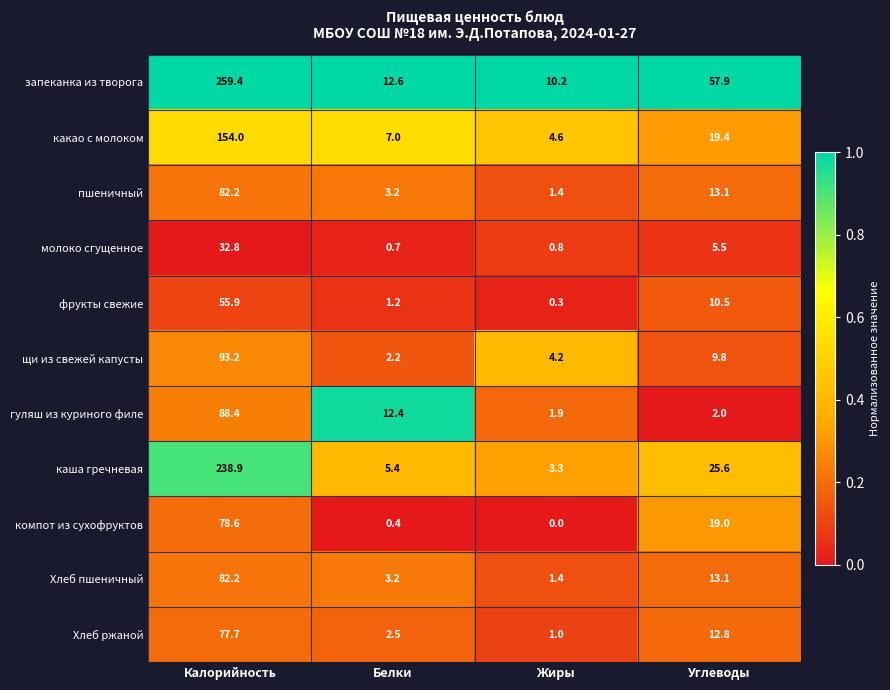

Rank the categories by компот из сухофруктов value from highest to lowest.

Калорийность, Углеводы, Белки, Жиры